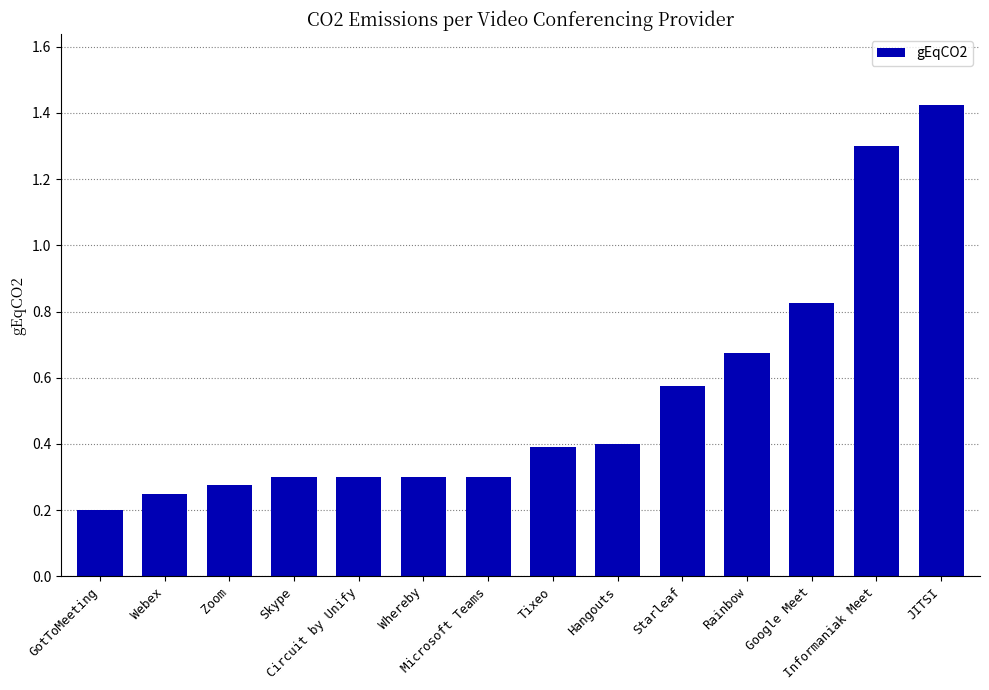

Does the chart contain any negative values?

No